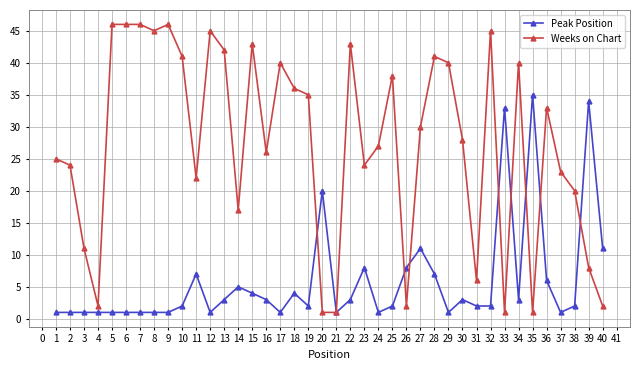

Is the value of Peak Position at 5 greater than the value of Weeks on Chart at 12?

No